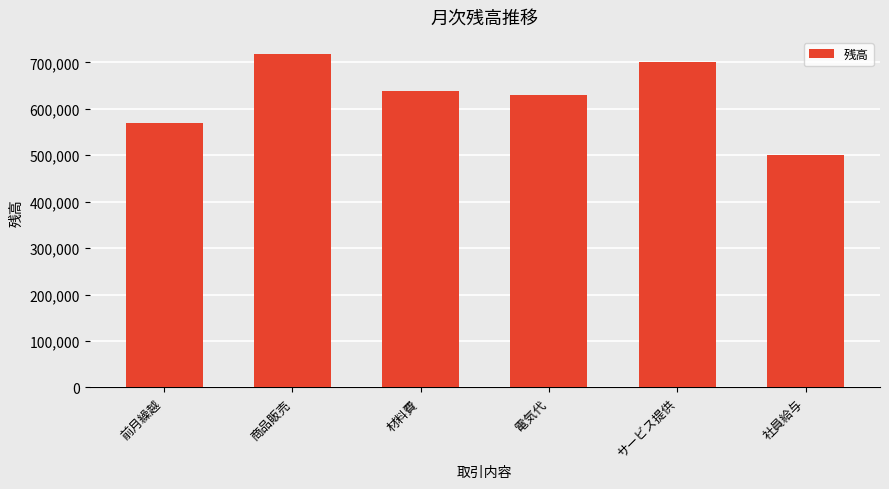

Approximately how many times larger is the value at 前月繰越 compared to 商品販売?

0.8